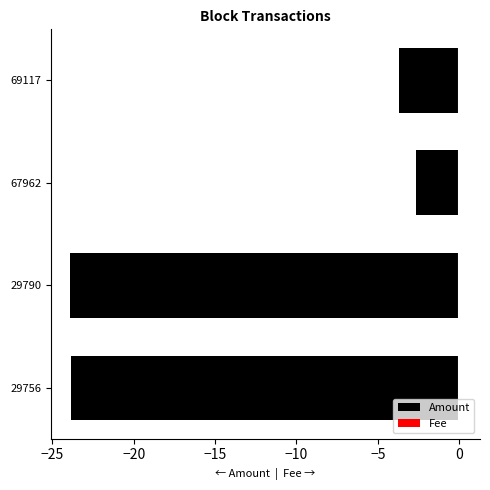

What are all the series names shown in the legend?

Amount, Fee